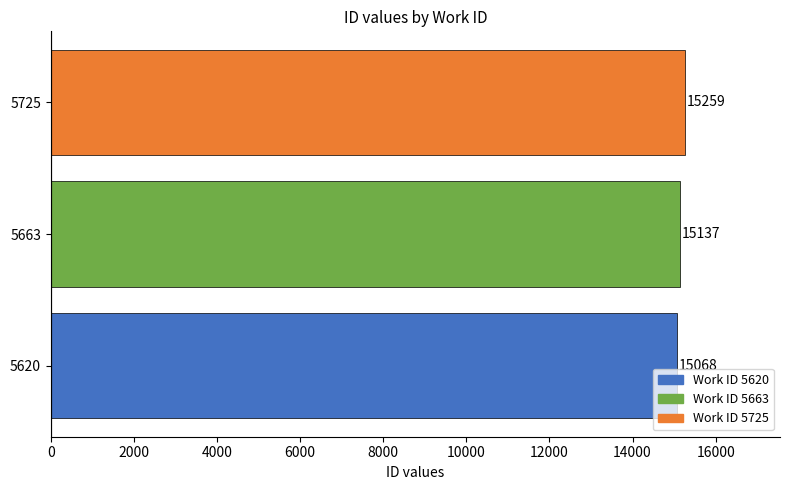

Reading top to bottom, extract all data points from this chart.

5725=15259	5663=15137	5620=15068